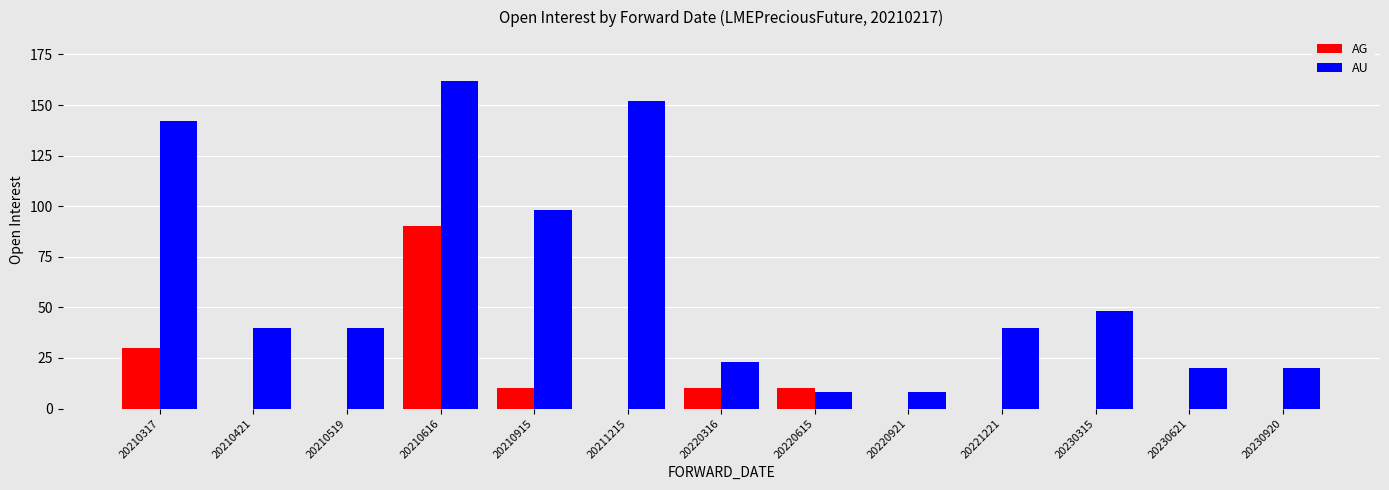

What is the total value across all series at 20230621?

20